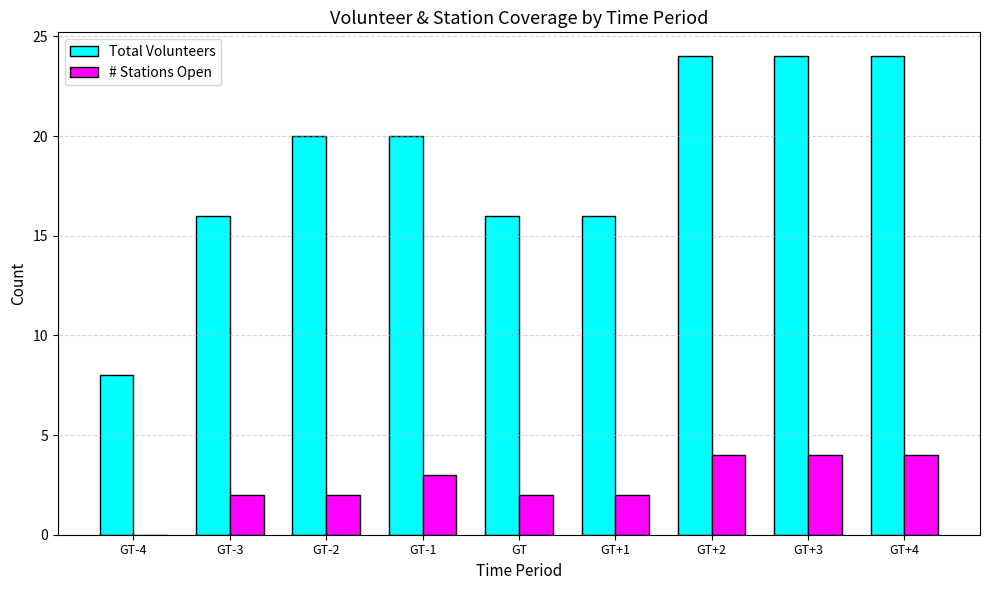

Between GT-4 and GT, which series saw the biggest shift?

Total Volunteers